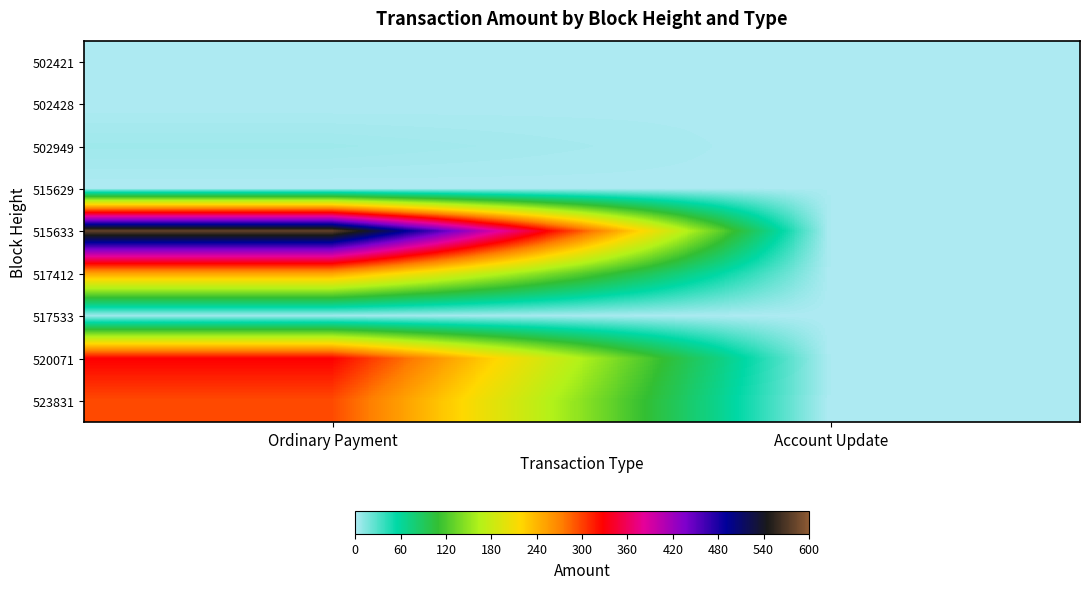

At which category is the sum across all series the highest?

Ordinary Payment